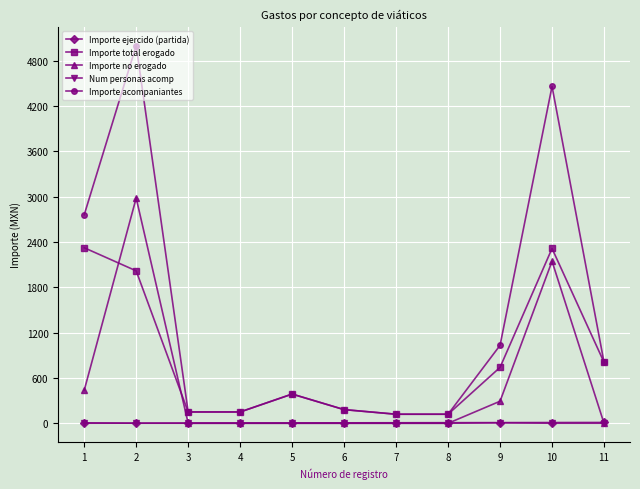

Which series has the largest range (max minus min)?

Importe acompaniantes